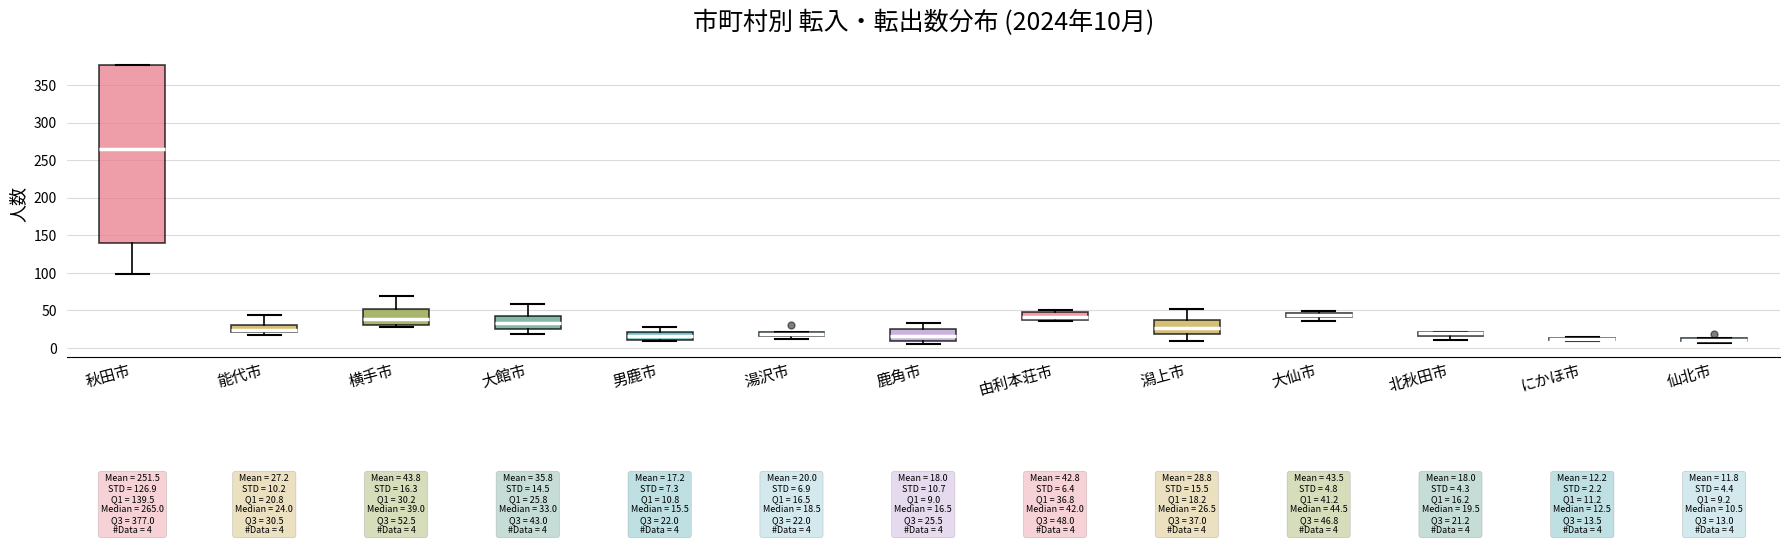

Which box is the tallest, from its lower edge to its upper edge?

秋田市